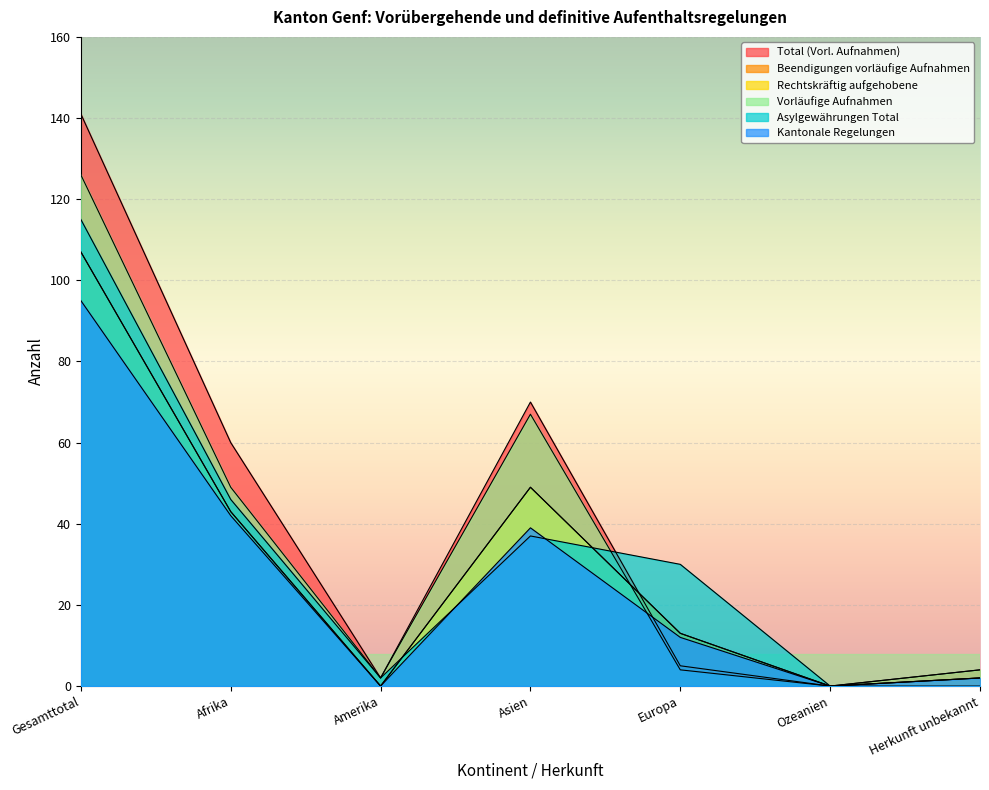

What is the sum of all Asylgewährungen Total values?

230